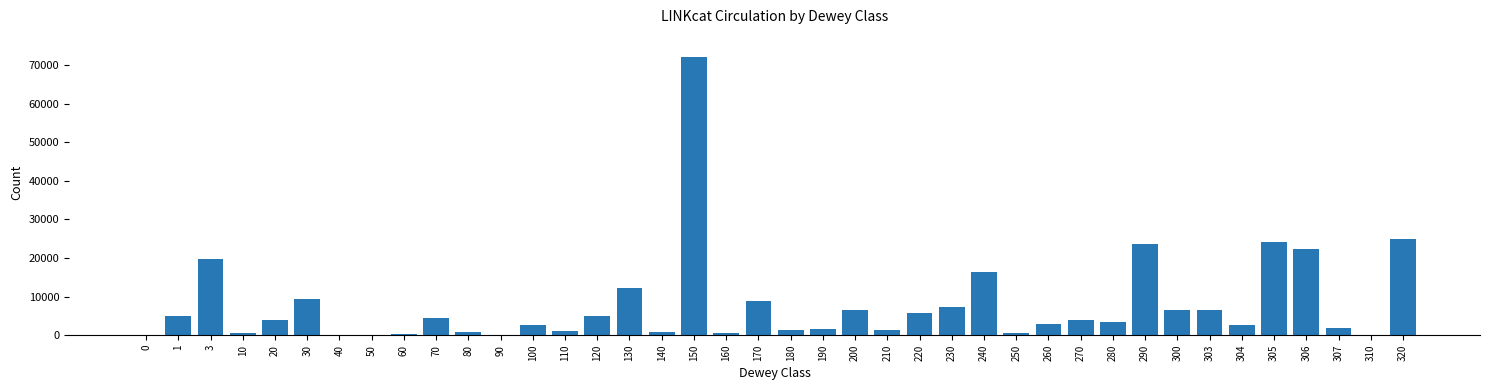

What is the greatest value displayed?

72074